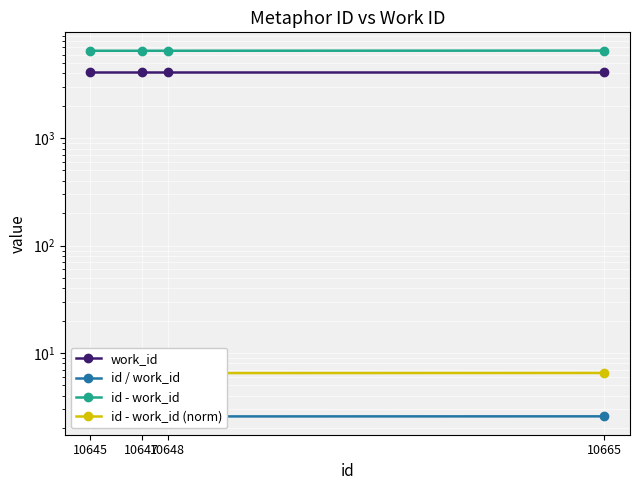

Which series has the largest total across all categories?

id - work_id